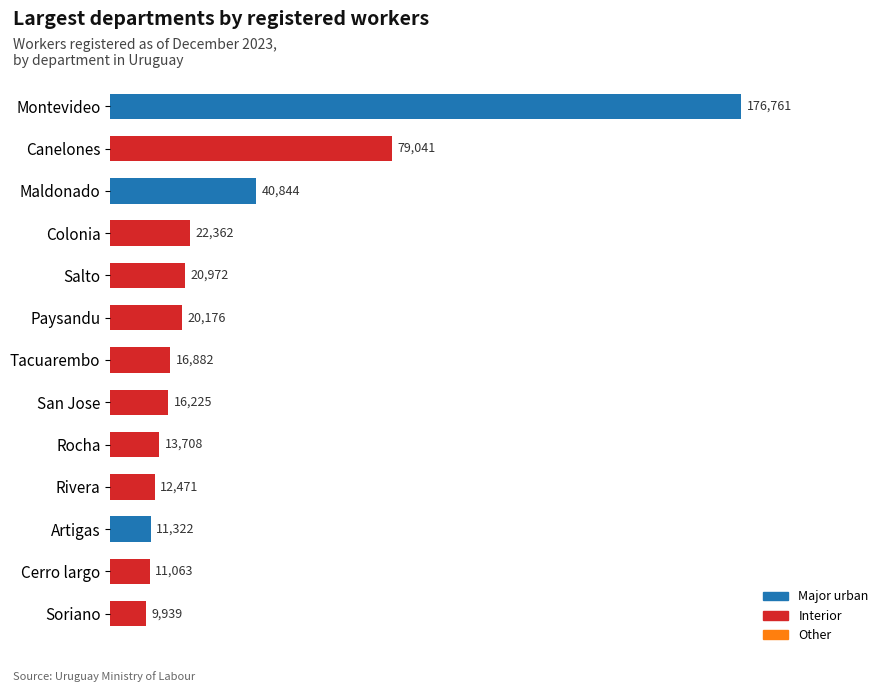

Where is the data nearest to the value 93350?

Canelones